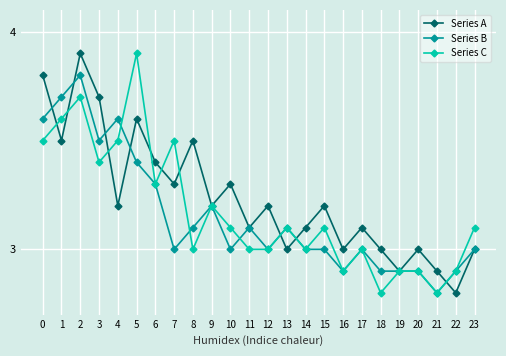

What is the value of the Series C point at the 14th from the left?

3.1